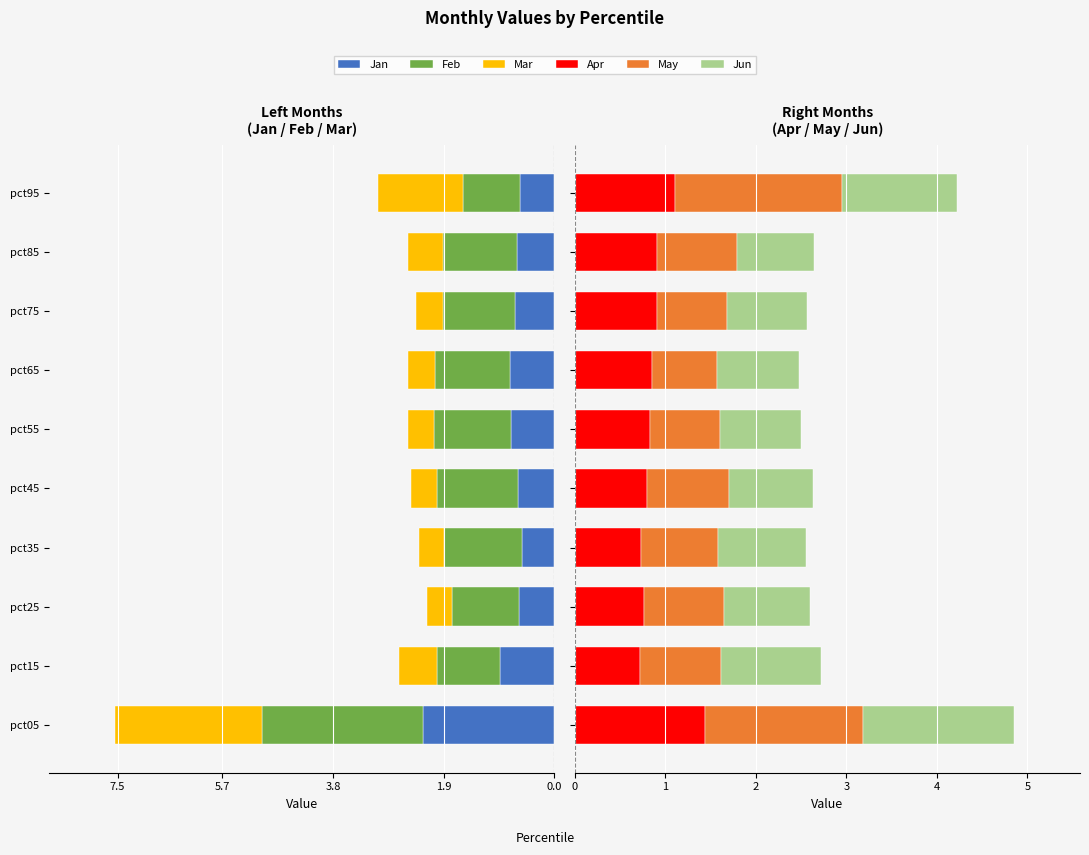

What is the maximum value for Apr?

1.4